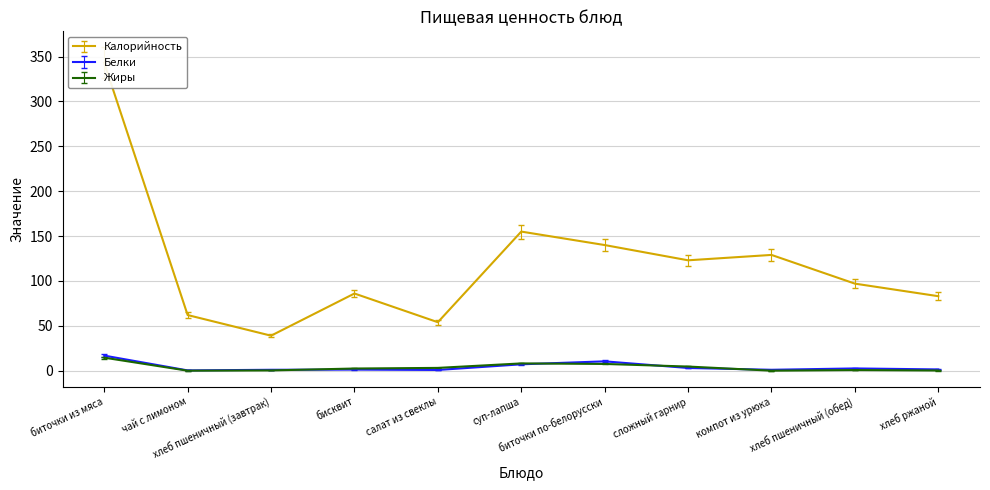

What is the total value across all series at хлеб ржаной?

84.5